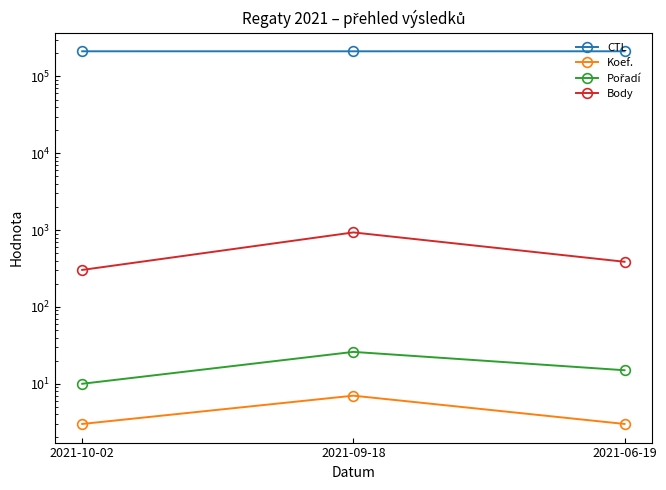

The value of Koef. at 2021-06-19 is 5. True or false?

False